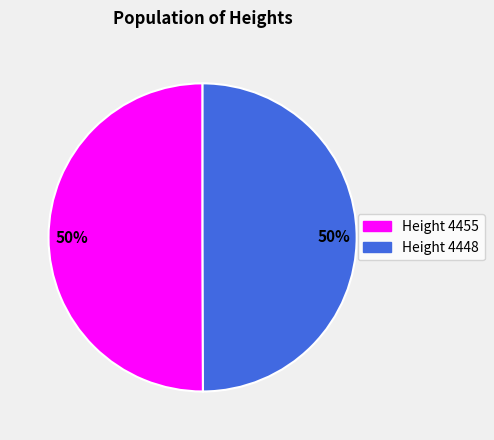

To the nearest percent, what portion does Height 4448 represent?

50%